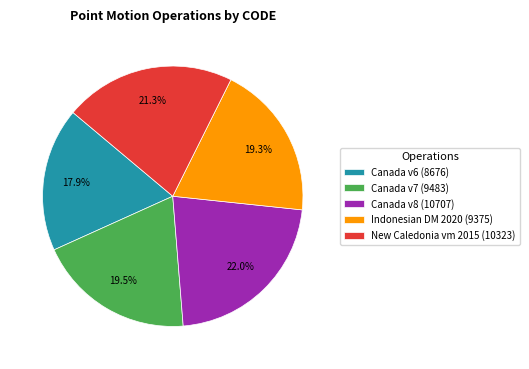

Approximately how many times larger is the value at Indonesian DM 2020 (9375) compared to Canada v6 (8676)?

1.1